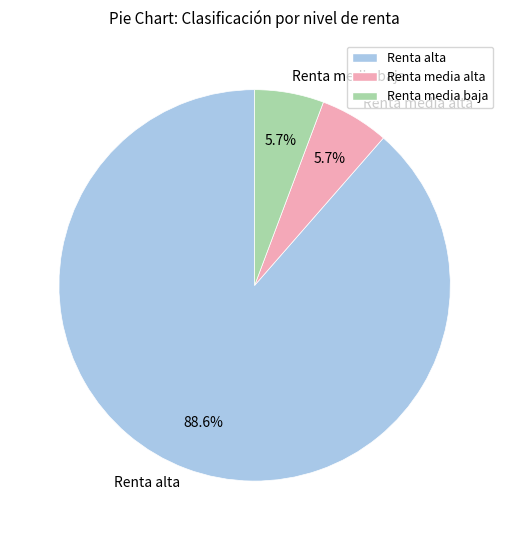

What is the largest slice in the pie chart?

Renta alta